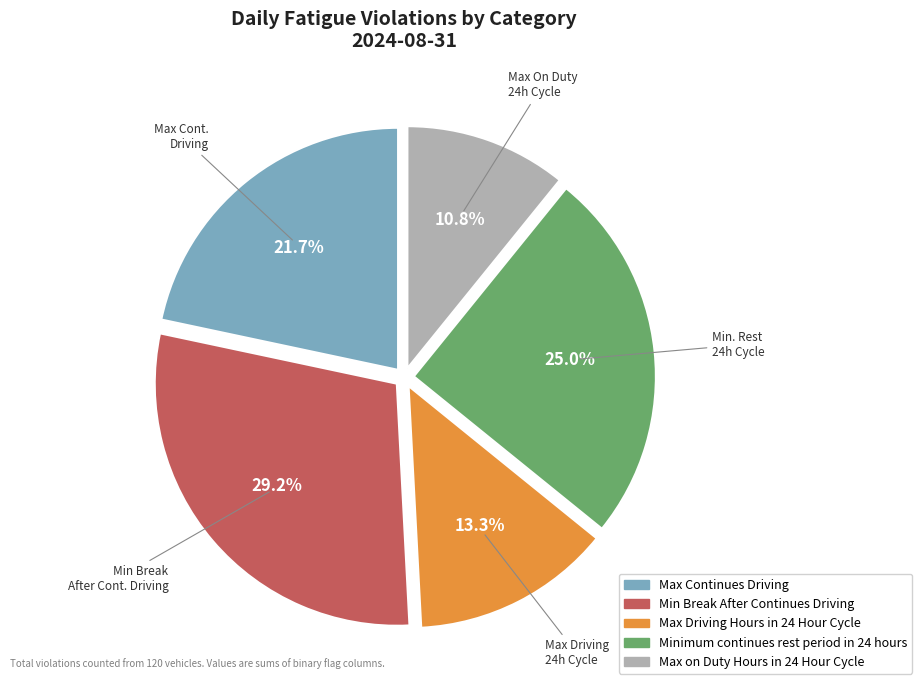

How many segments does this pie chart have?

5